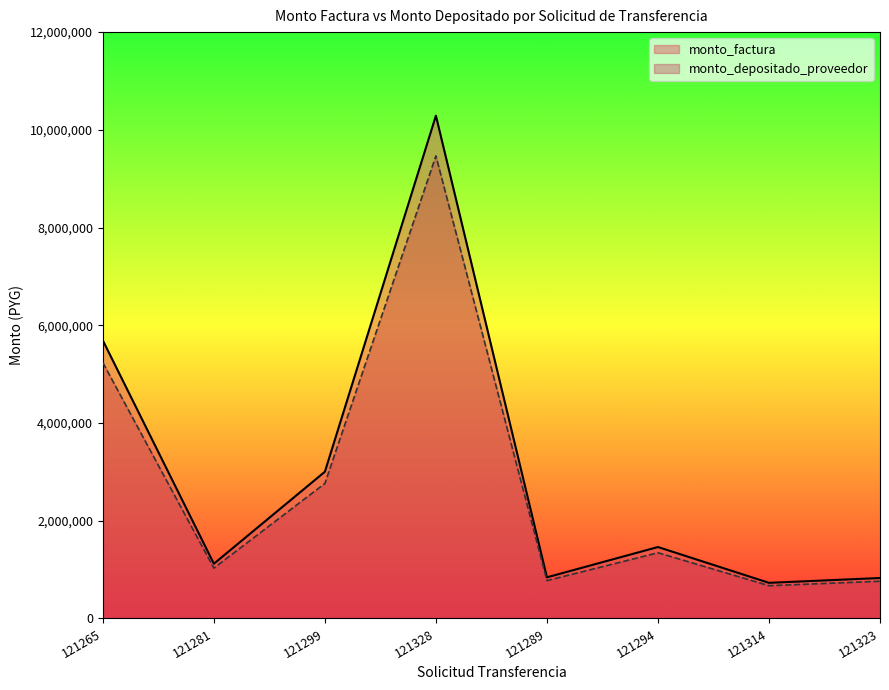

Reading right to left, what are all the values shown in this chart?

monto_factura: 828000	729000	1462000	842000	10290000	3003000	1120000	5690000
monto_depositado_proveedor: 761760	670680	1345040	774640	9466800	2762760	1030400	5234800